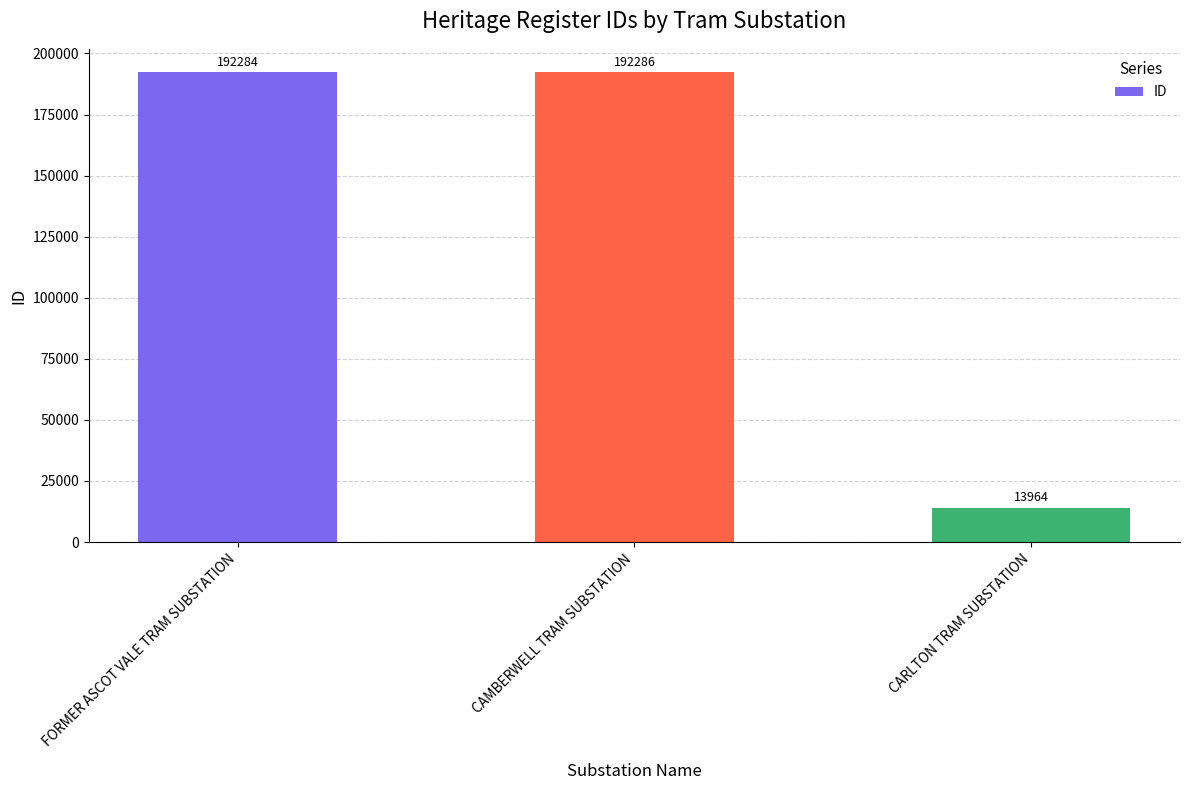

Rank the categories by value from highest to lowest.

CAMBERWELL TRAM SUBSTATION, FORMER ASCOT VALE TRAM SUBSTATION, CARLTON TRAM SUBSTATION